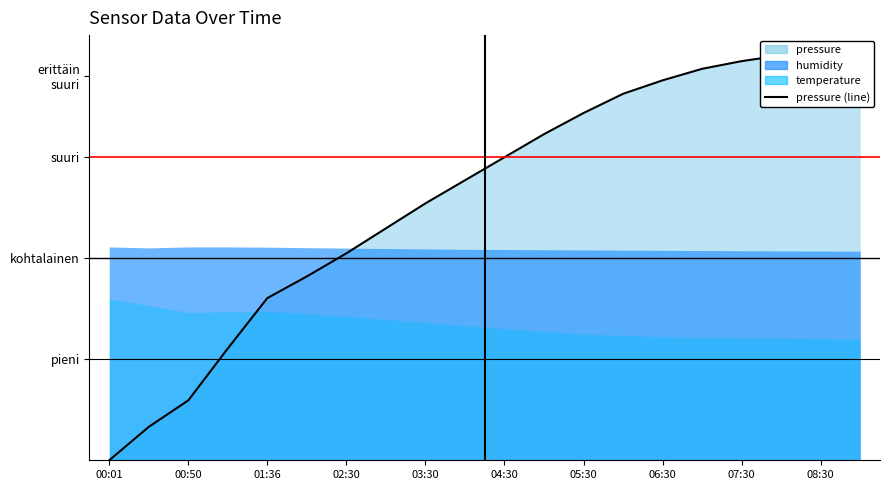

The value at 00:01 is 56.7. True or false?

False